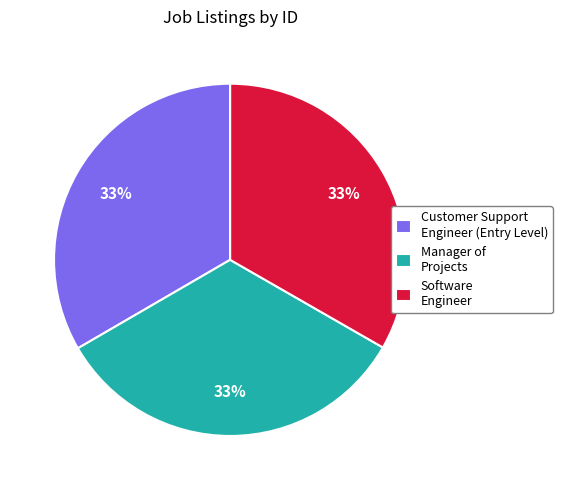

Is there a majority slice in this chart?

No